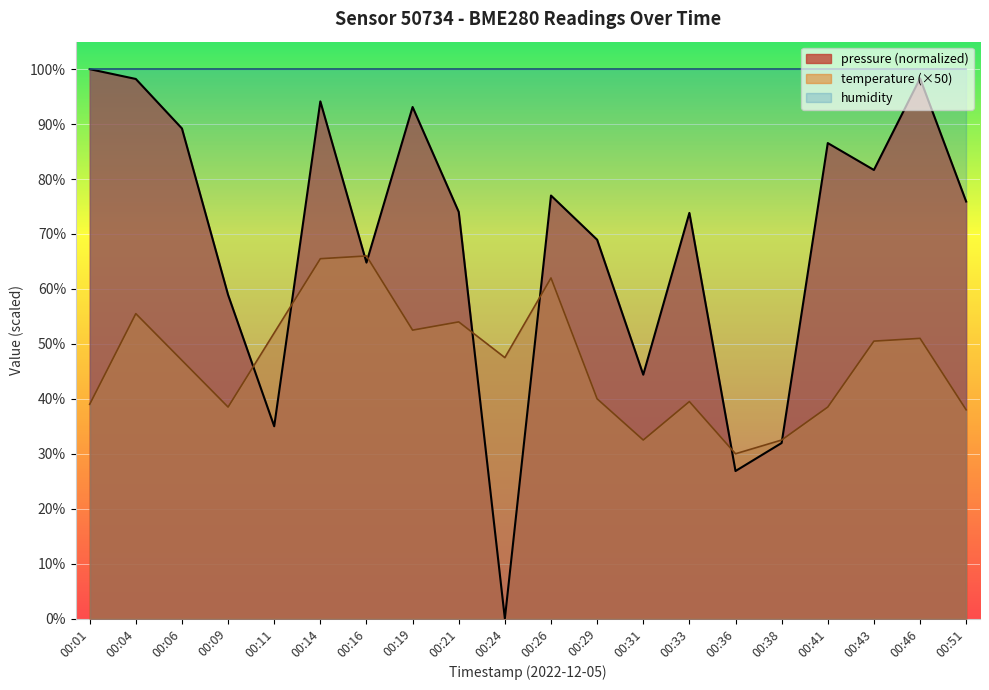

At how many categories does at least one series exceed 40?

20